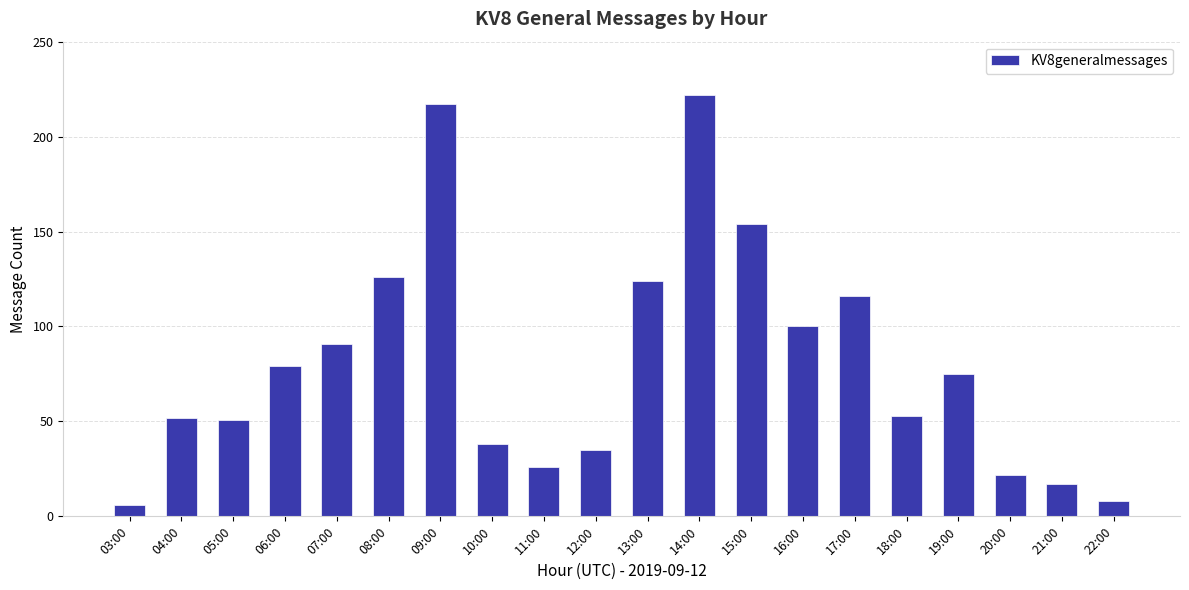

At which category does the chart reach its peak across all series?

14:00